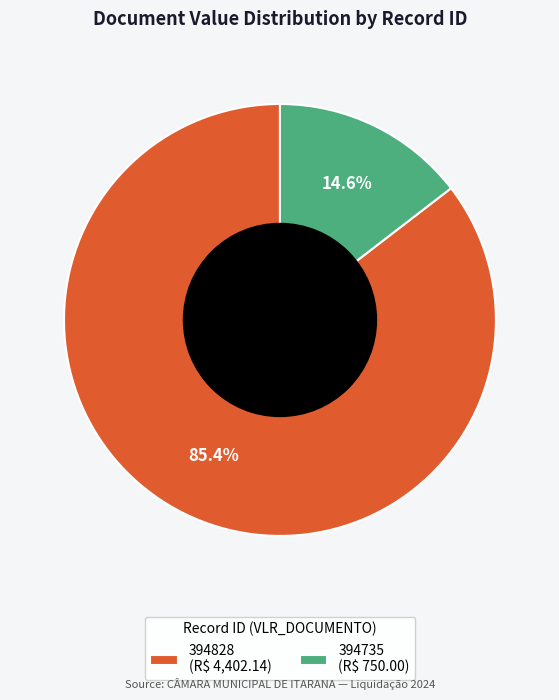

Is it true that 394735 is 9% of the pie?

False